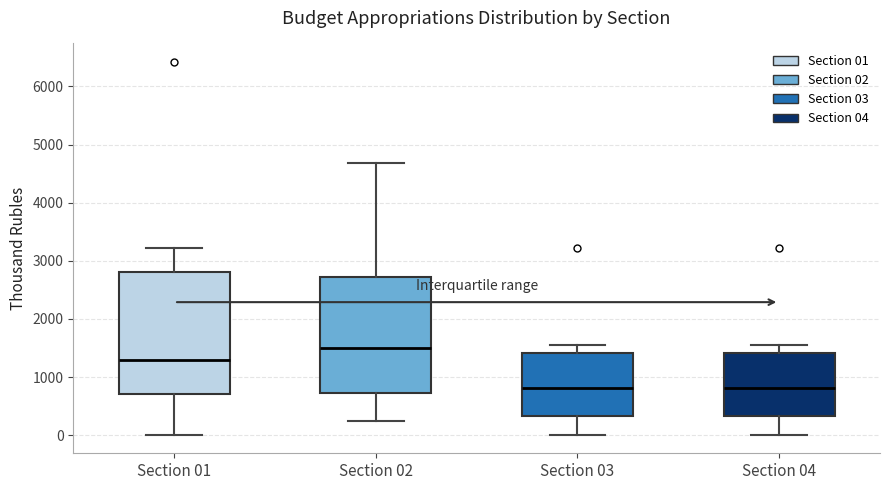

Reading left to right, read every box against the y-axis: the position of its median line, the range the box covers, and the ends of its whiskers. The values are not printed on the chart, so give them approximately, as read against the axis.

Section 01: median 1300, box 700 to 2800, whiskers 0 to 3200
Section 02: median 1500, box 700 to 2700, whiskers 200 to 4700
Section 03: median 800, box 300 to 1400, whiskers 0 to 1500
Section 04: median 800, box 300 to 1400, whiskers 0 to 1500